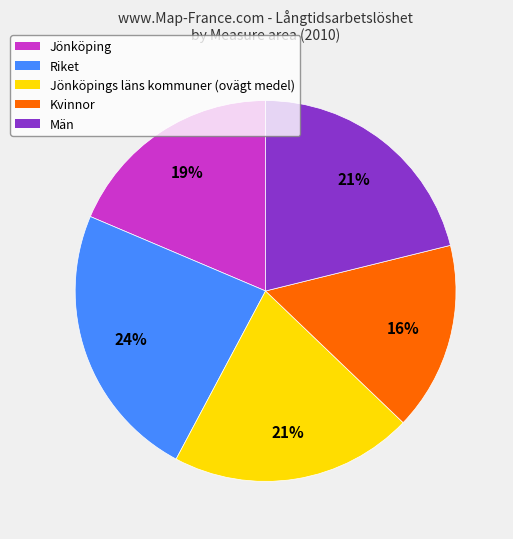

How many segments does this pie chart have?

5